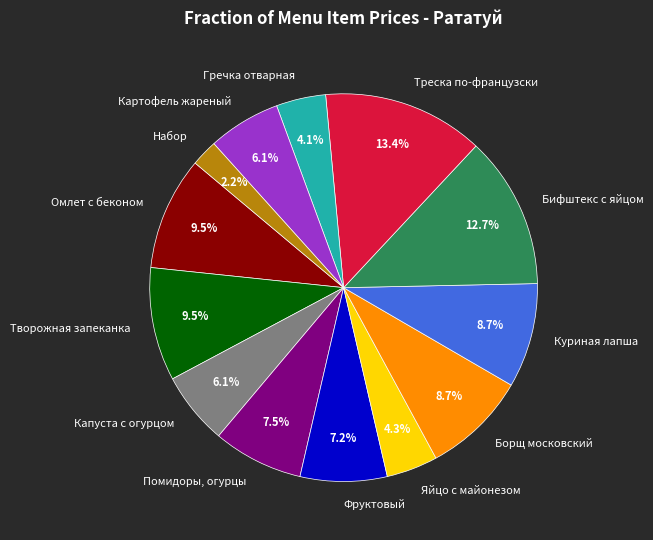

Is there any slice that represents more than half of the pie?

No